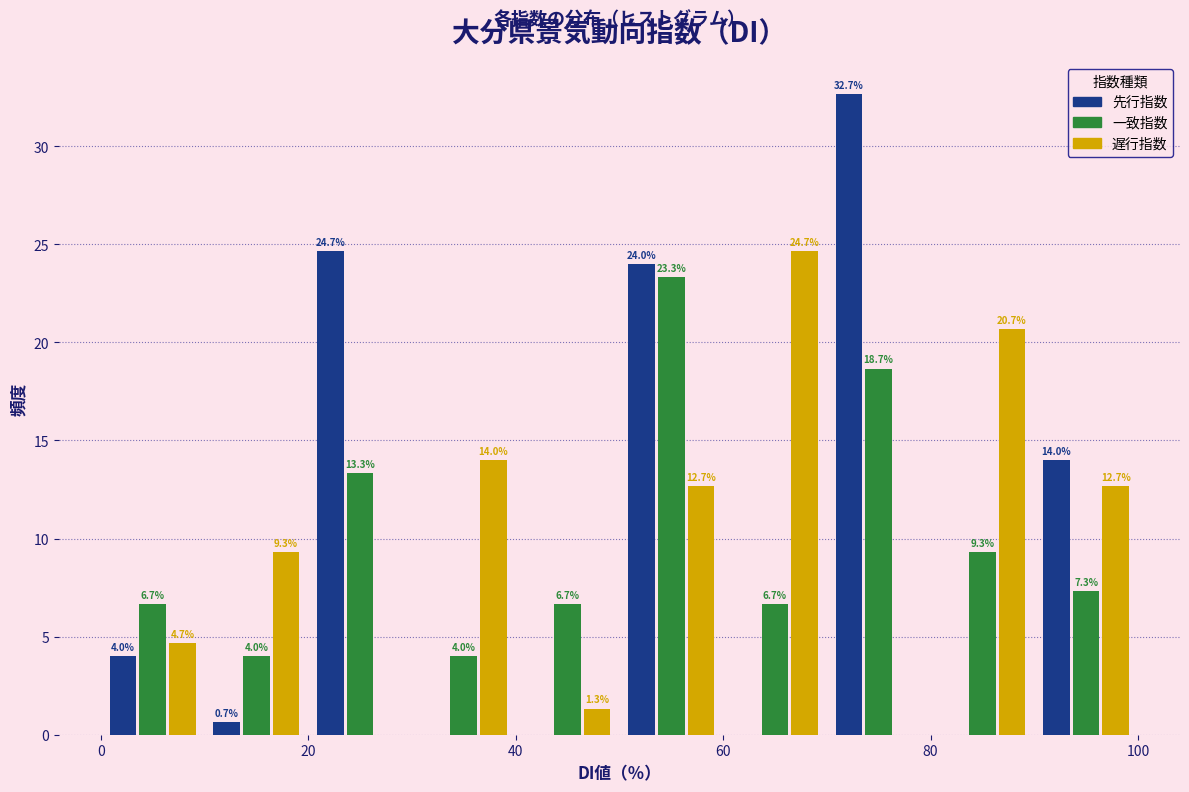

In the 遅行指数 series, which range on the x-axis has the tallest bar?

60 to 70